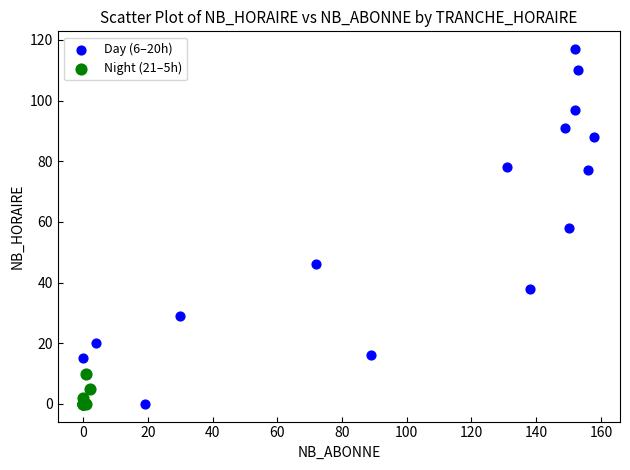

Which series has the largest Y range (max minus min)?

Day (6–20h)